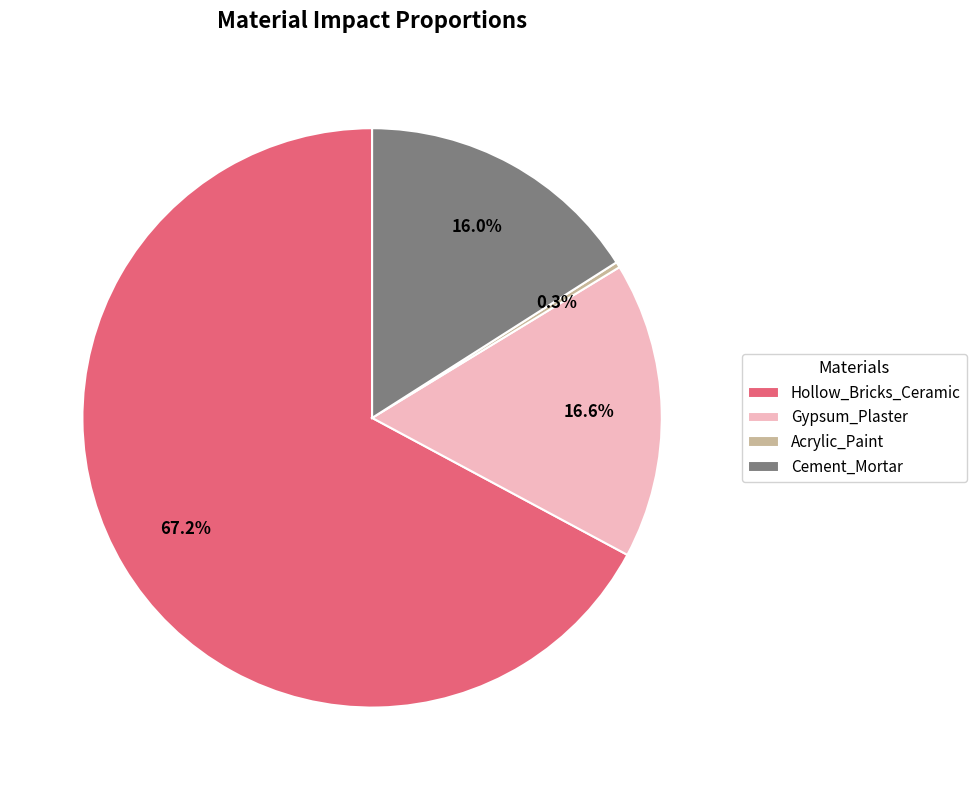

Rank the categories by value from lowest to highest.

Acrylic_Paint, Cement_Mortar, Gypsum_Plaster, Hollow_Bricks_Ceramic